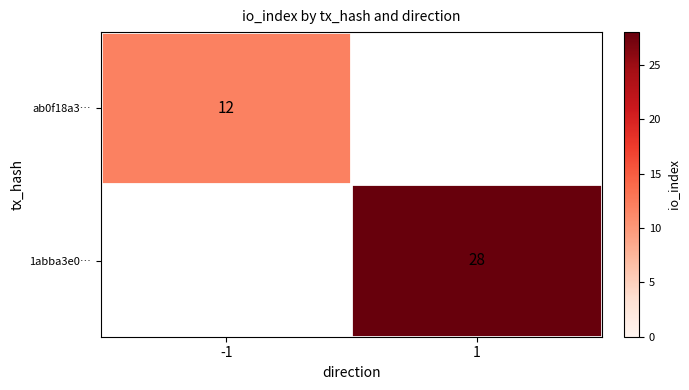

Is it true that 1abba3e0… equals 28 at 1?

True